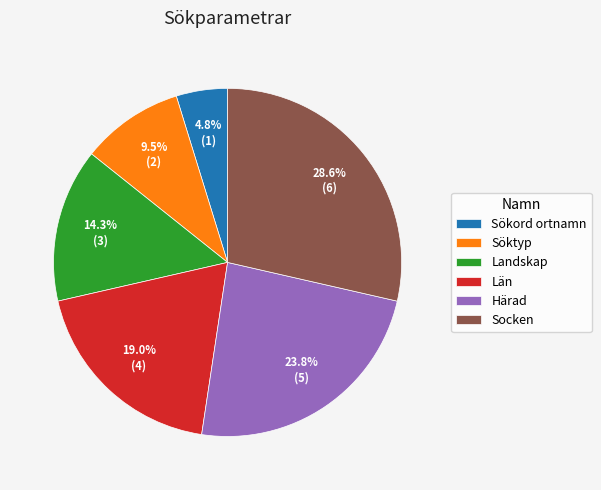

Which slice is the largest?

Socken